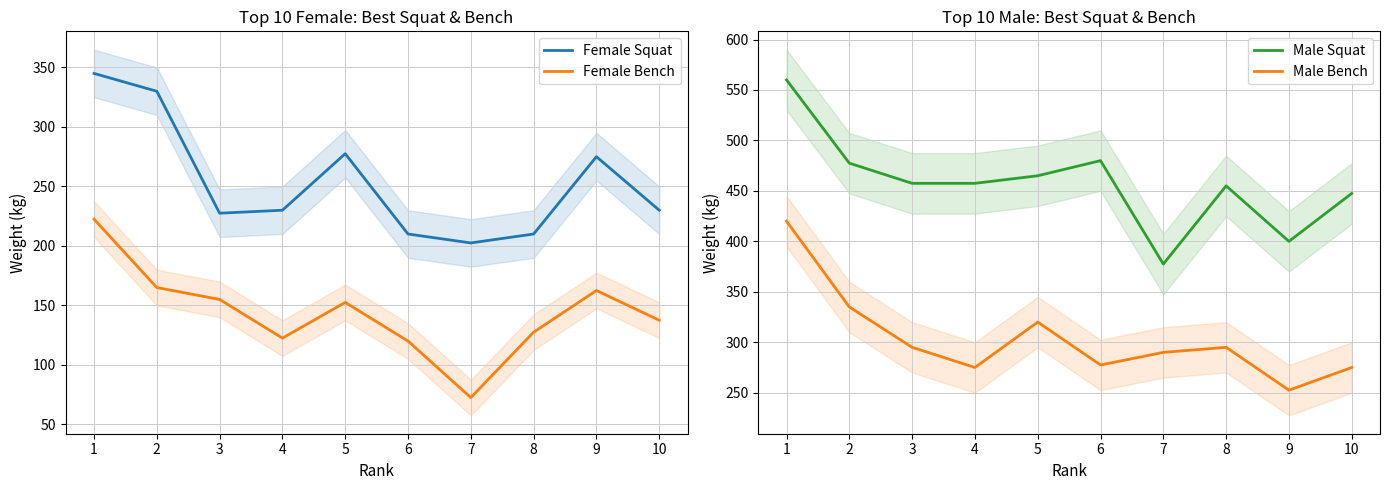

Which series has the largest range (max minus min)?

Male Squat